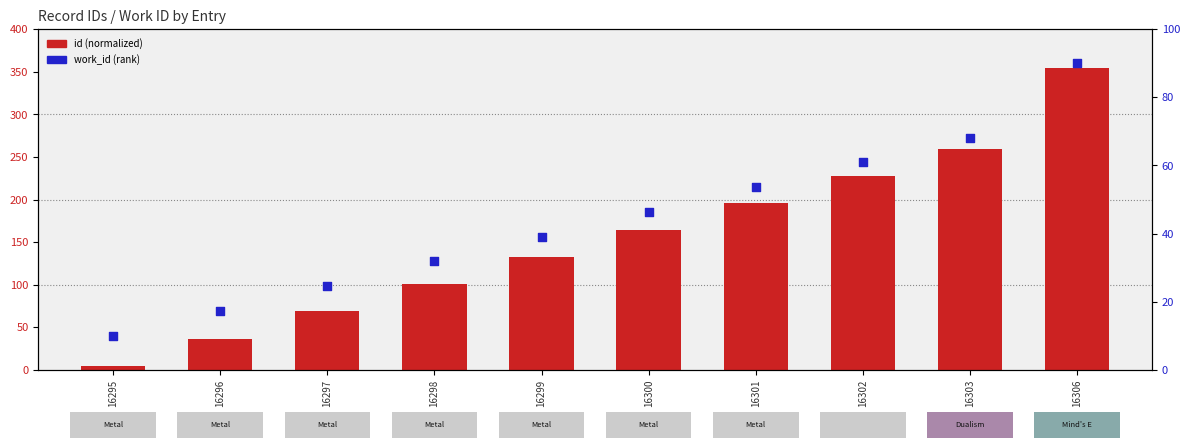

Is the value of work_id (rank) at 16303 greater than the value of id (normalized) at 16297?

No